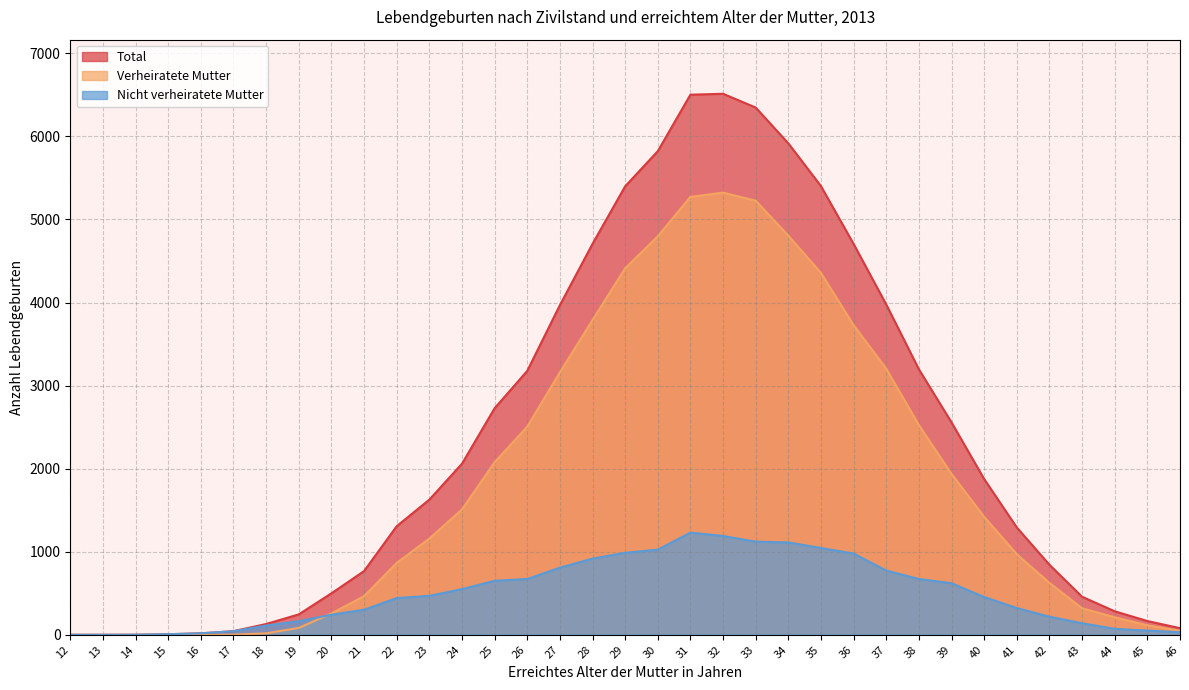

What is the difference between the maximum and minimum values in the Verheiratete Mutter series?

5323